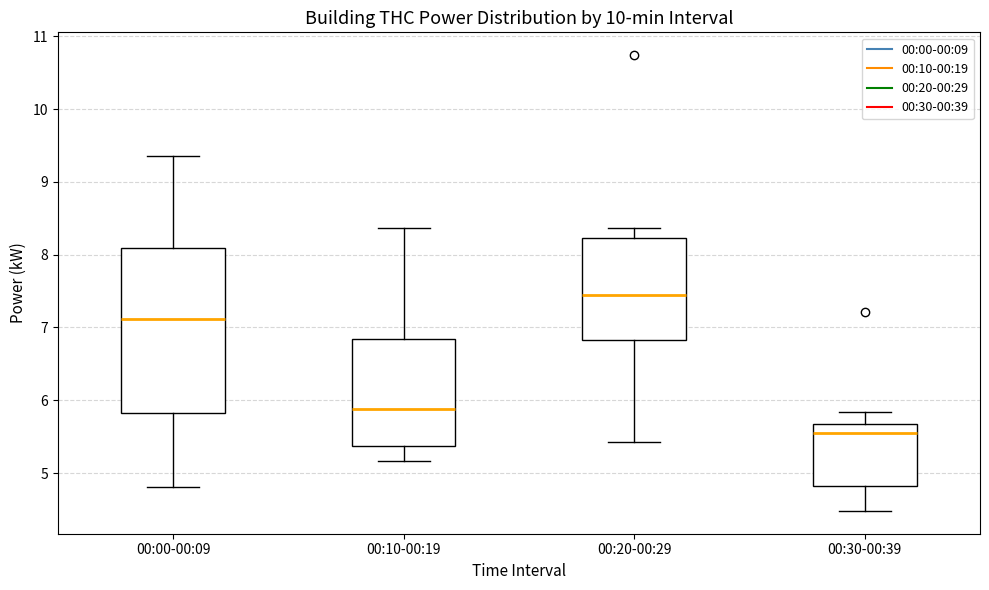

Where is the upper edge of the box for 00:00-00:09 on the y-axis? The values are not printed on the chart, so give them approximately, as read against the axis.

8.1